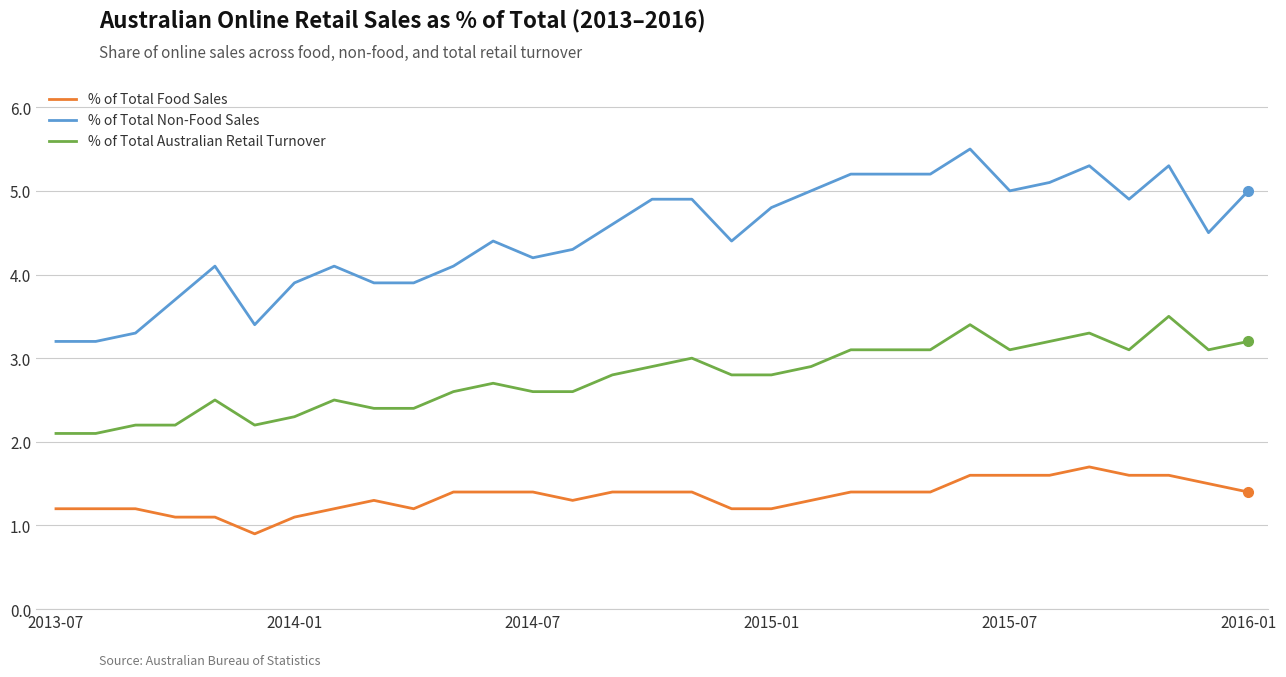

Which series has the largest total across all categories?

% of Total Non-Food Sales